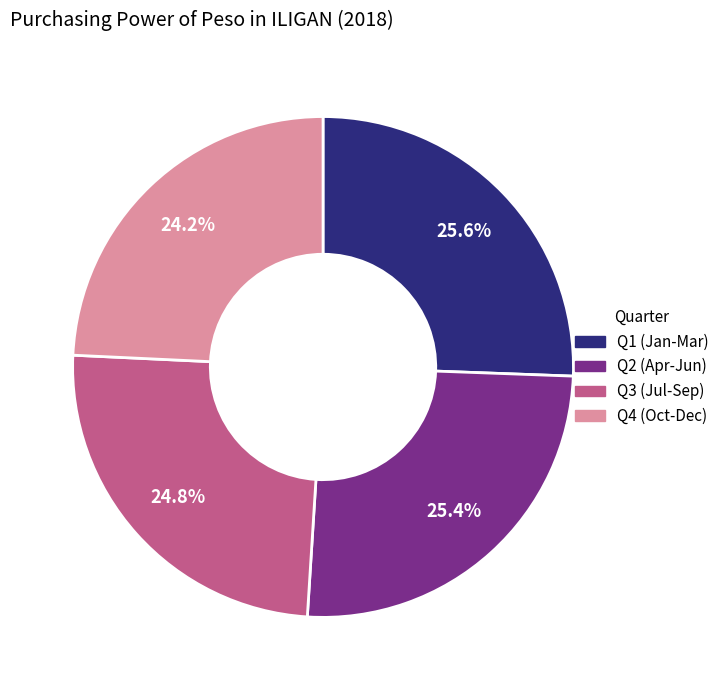

Is there any slice that represents more than half of the pie?

No